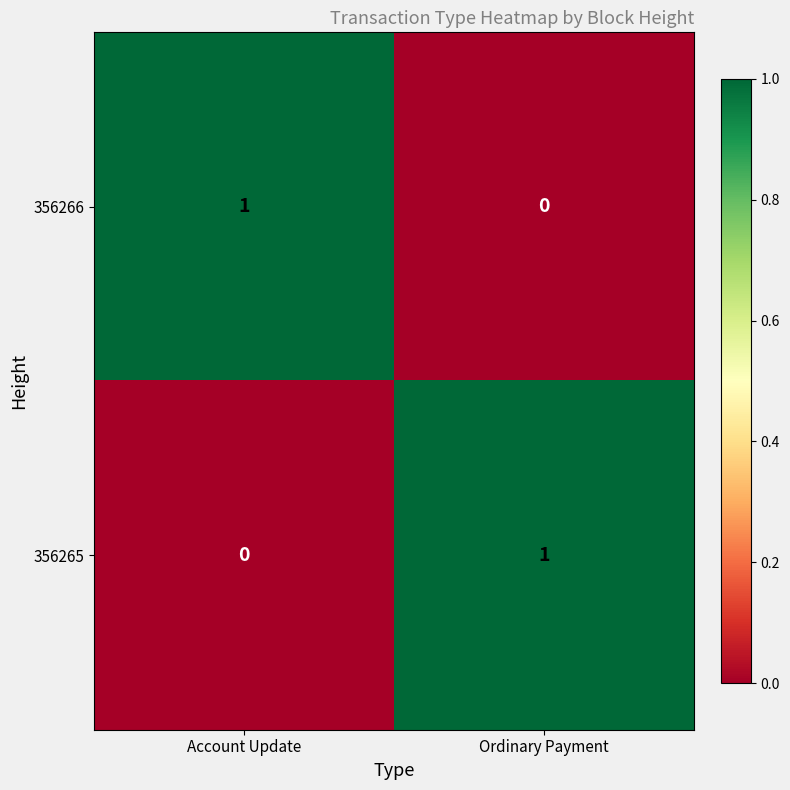

Which category has the highest value in the 356265 series?

Ordinary Payment